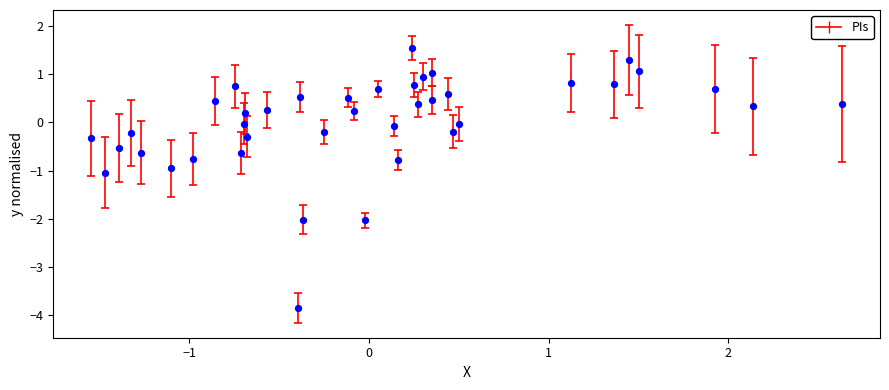

What is the range of Y values (max minus min)?

5.4